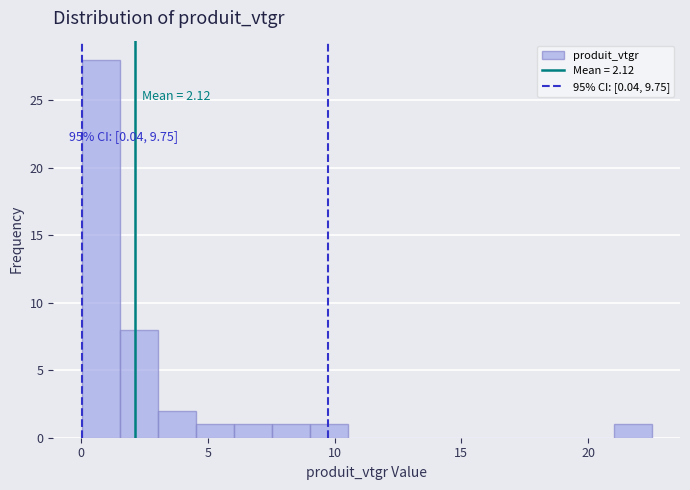

Around what value on the x-axis is the tallest bar? Give the approximate position of its centre, as read against the axis.

1.0